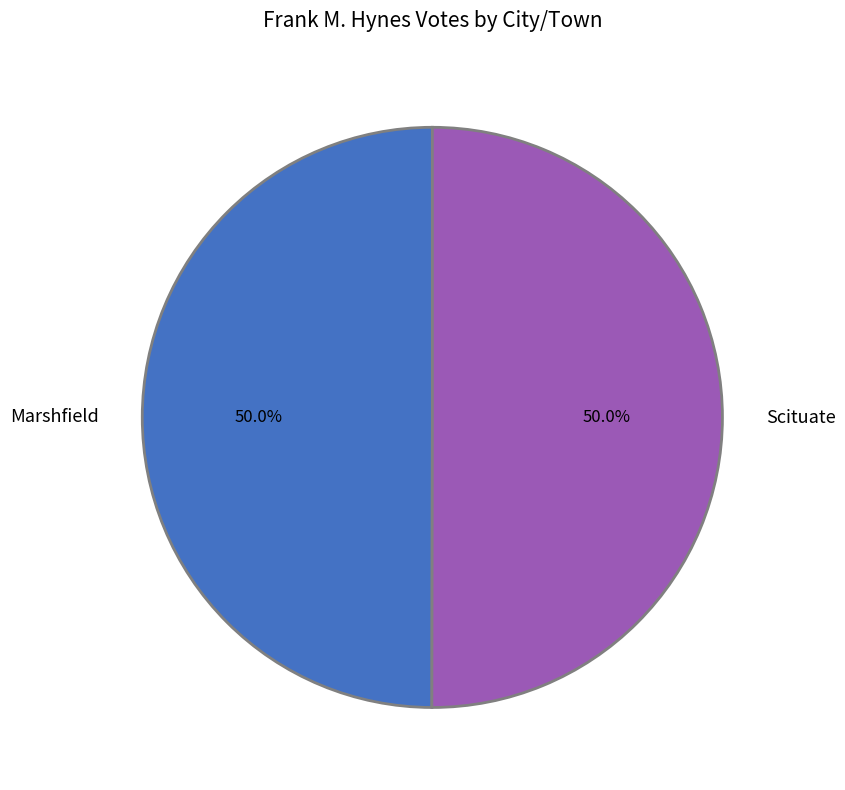

The Scituate slice represents 50% of the pie. True or false?

True